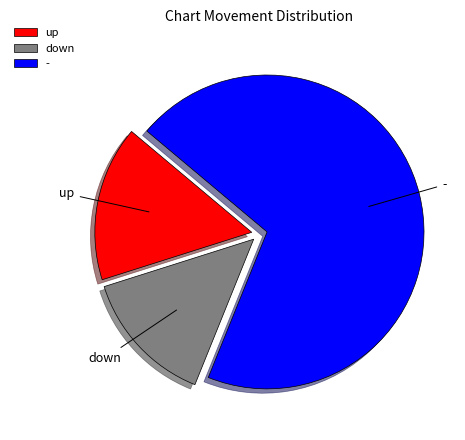

Approximately how many times larger is the value at up compared to down?

1.1